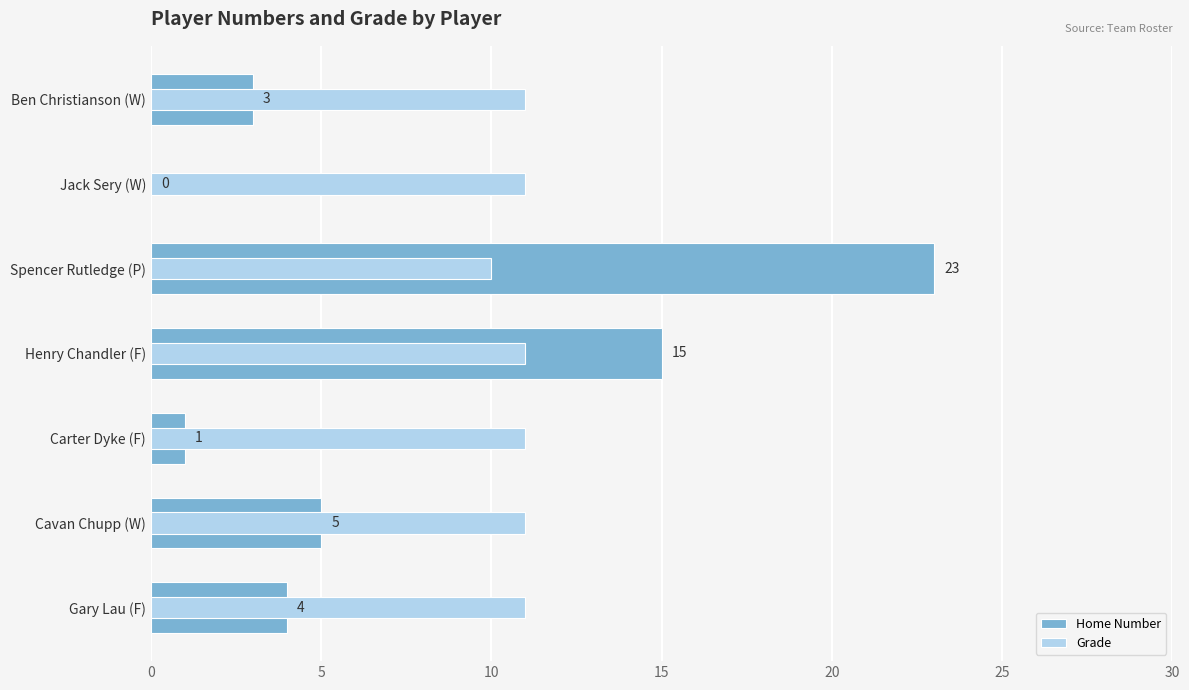

What is the greatest value displayed?

23